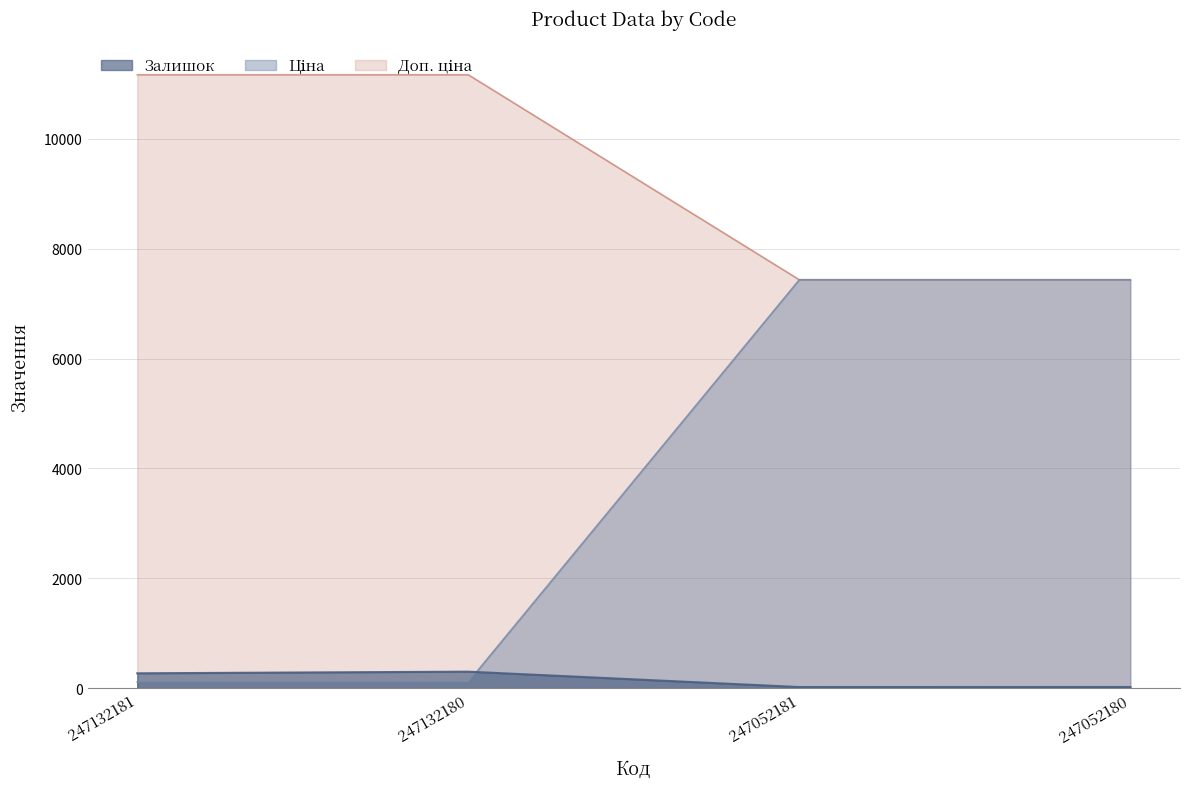

True or false: Ціна and Залишок intersect in this chart.

False